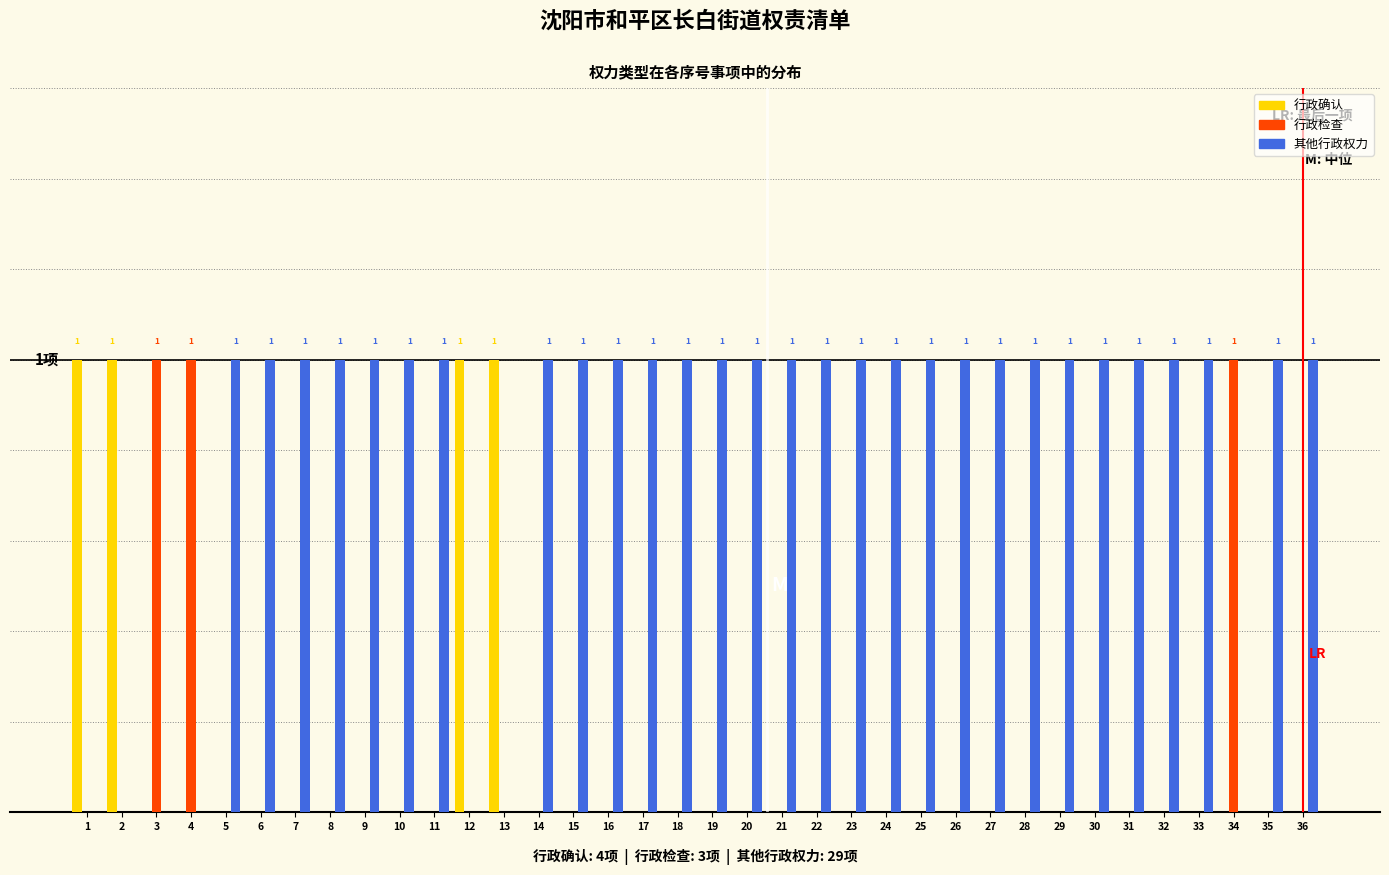

Are the bars horizontal?

No